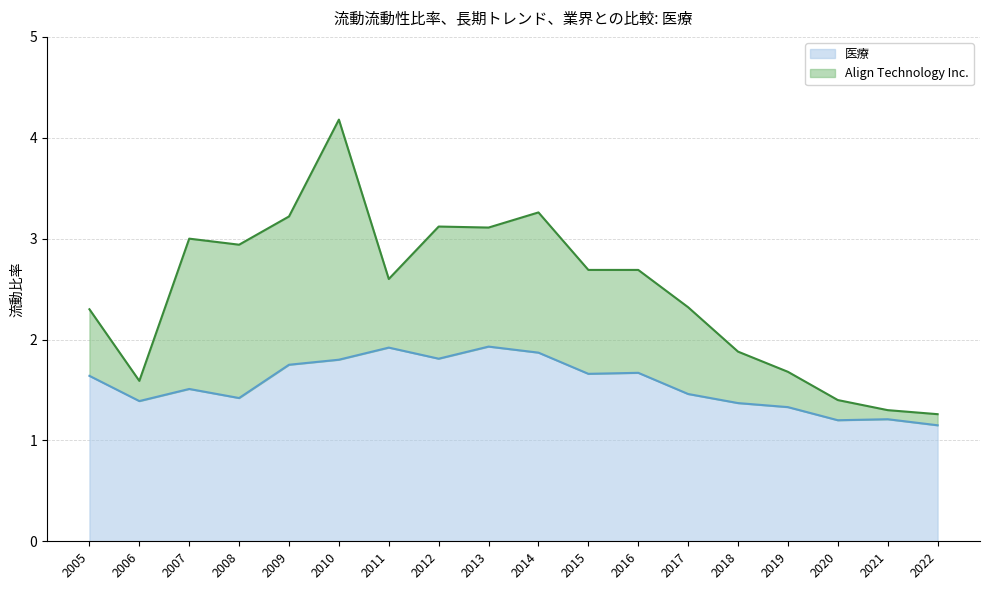

What is the sum of the Align Technology Inc. values at 2011 and 2018?

4.5